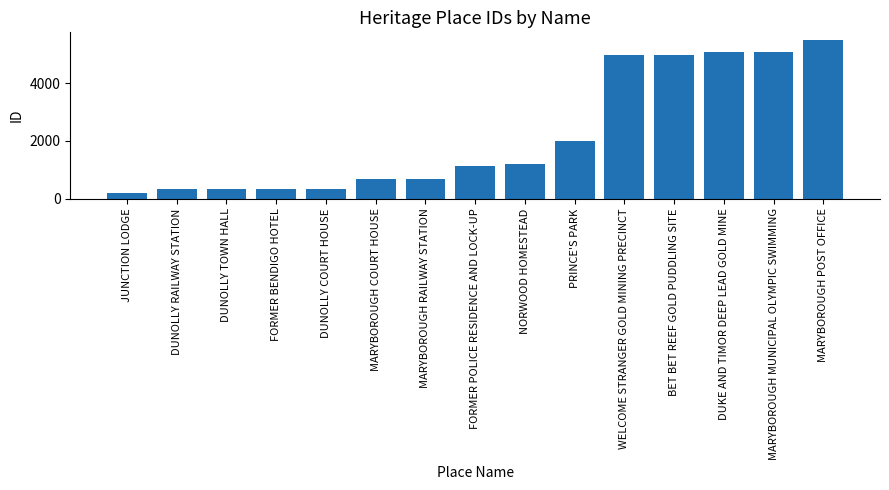

What is the sum of all values?

32851